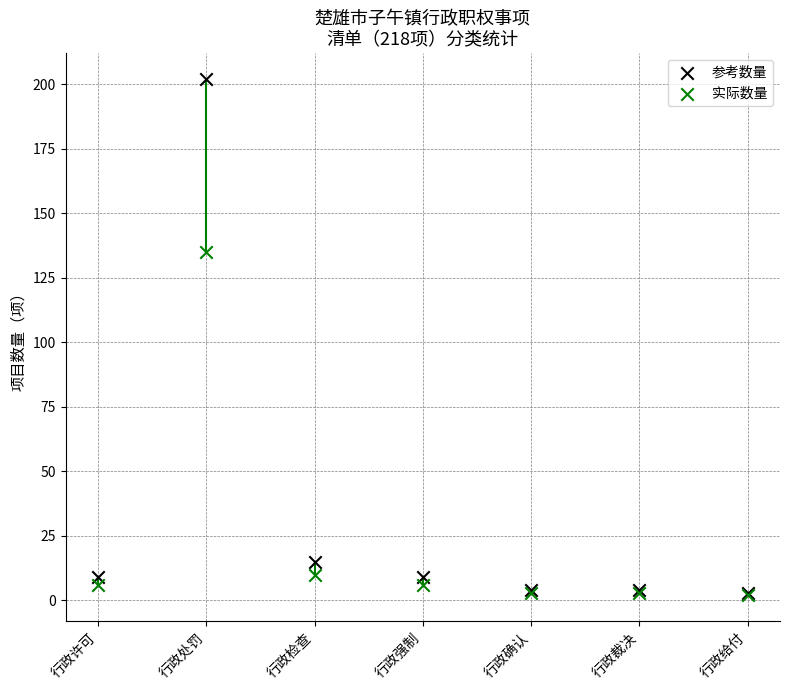

In the 实际数量 series, what Y value is closest to 68?

10